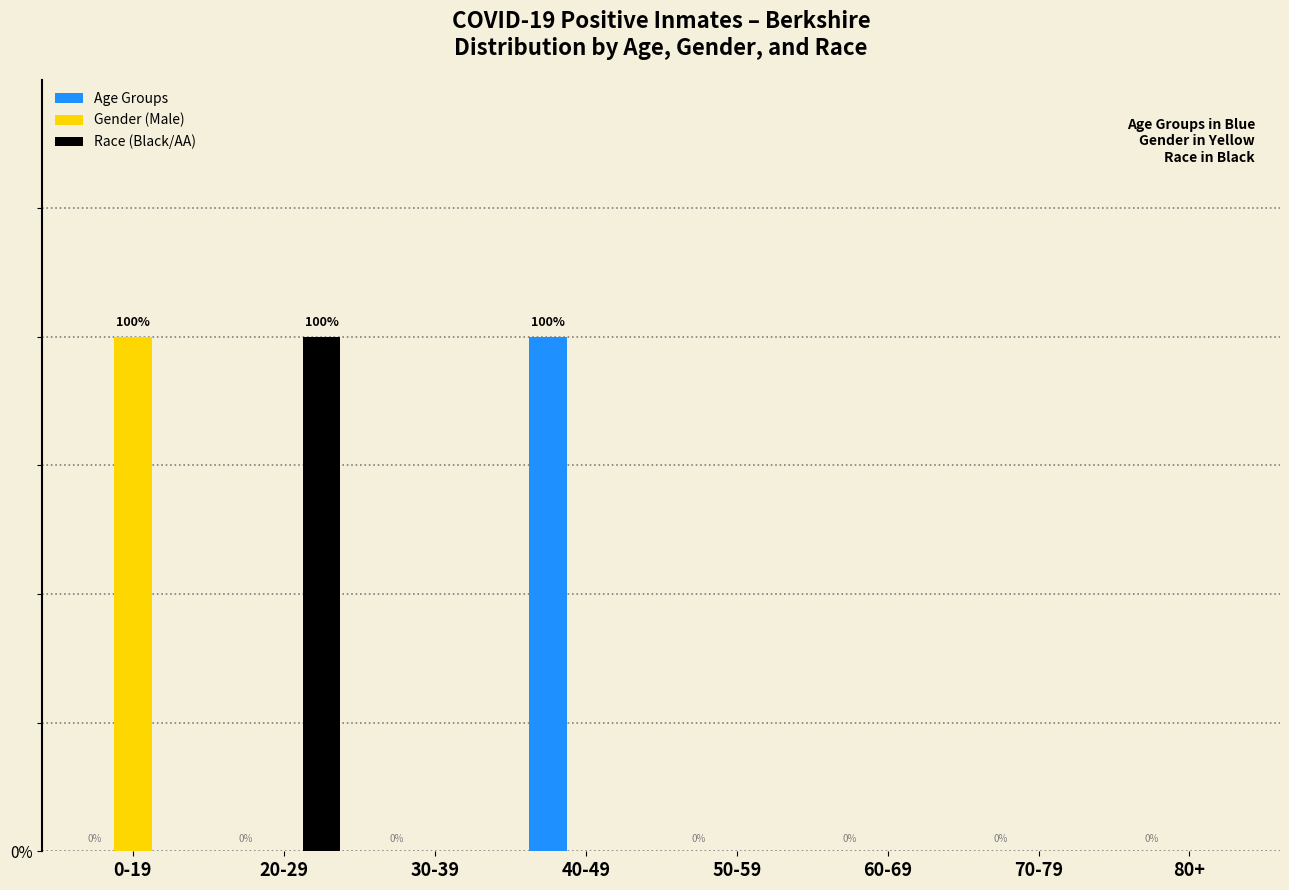

What are all the series names shown in the legend?

Age Groups, Gender (Male), Race (Black/AA)